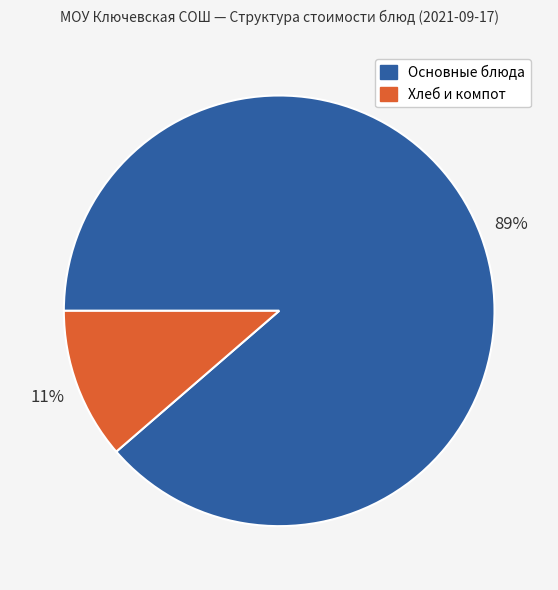

Is there a majority slice in this chart?

Yes